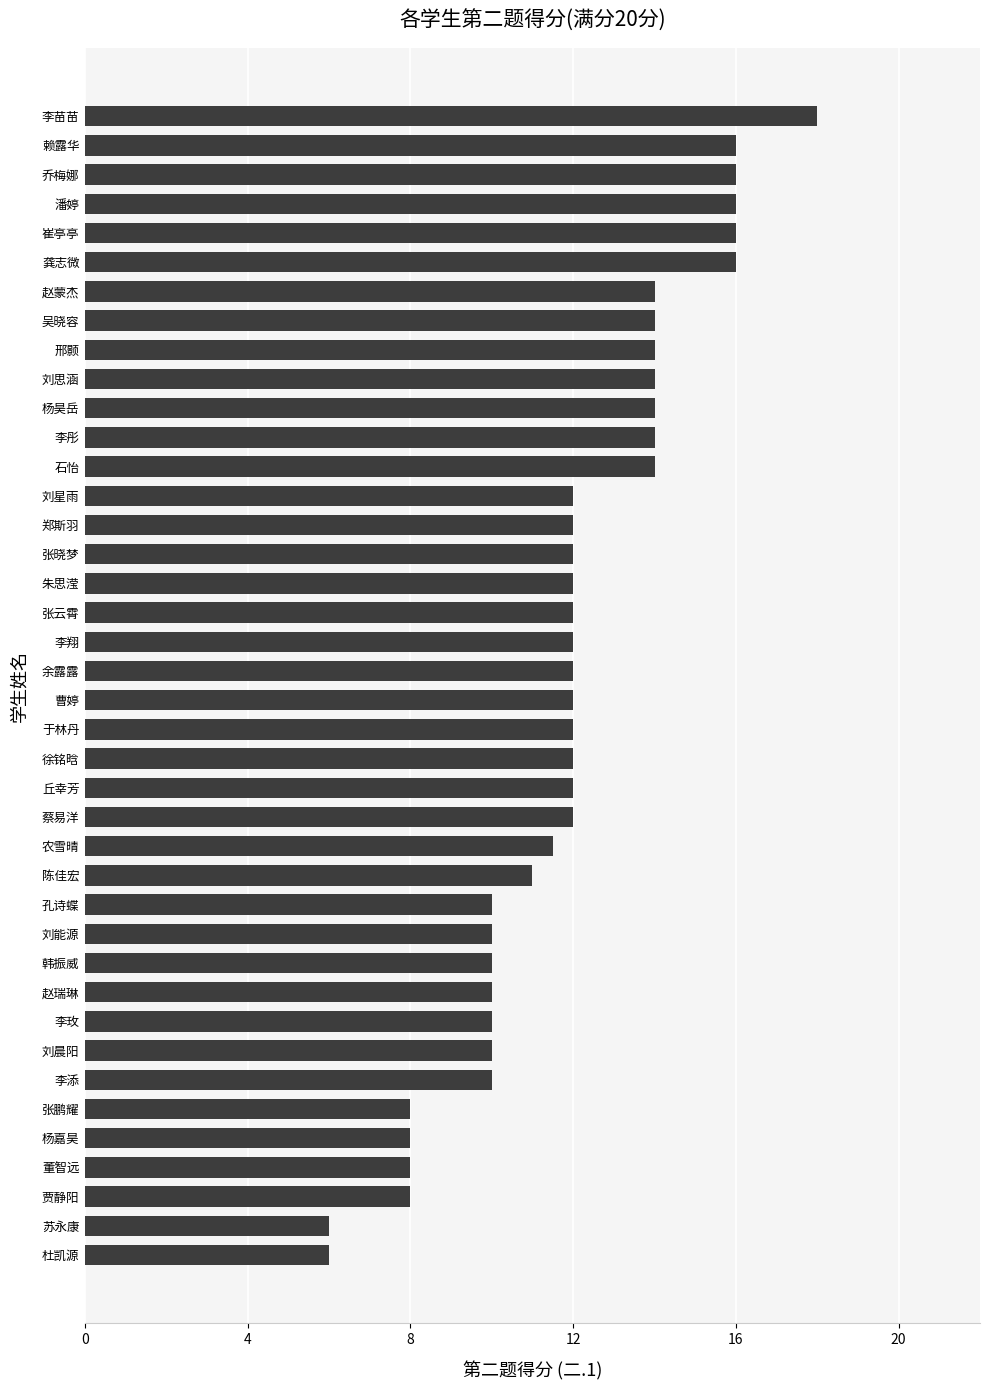

At which category does the chart reach its peak across all series?

李苗苗